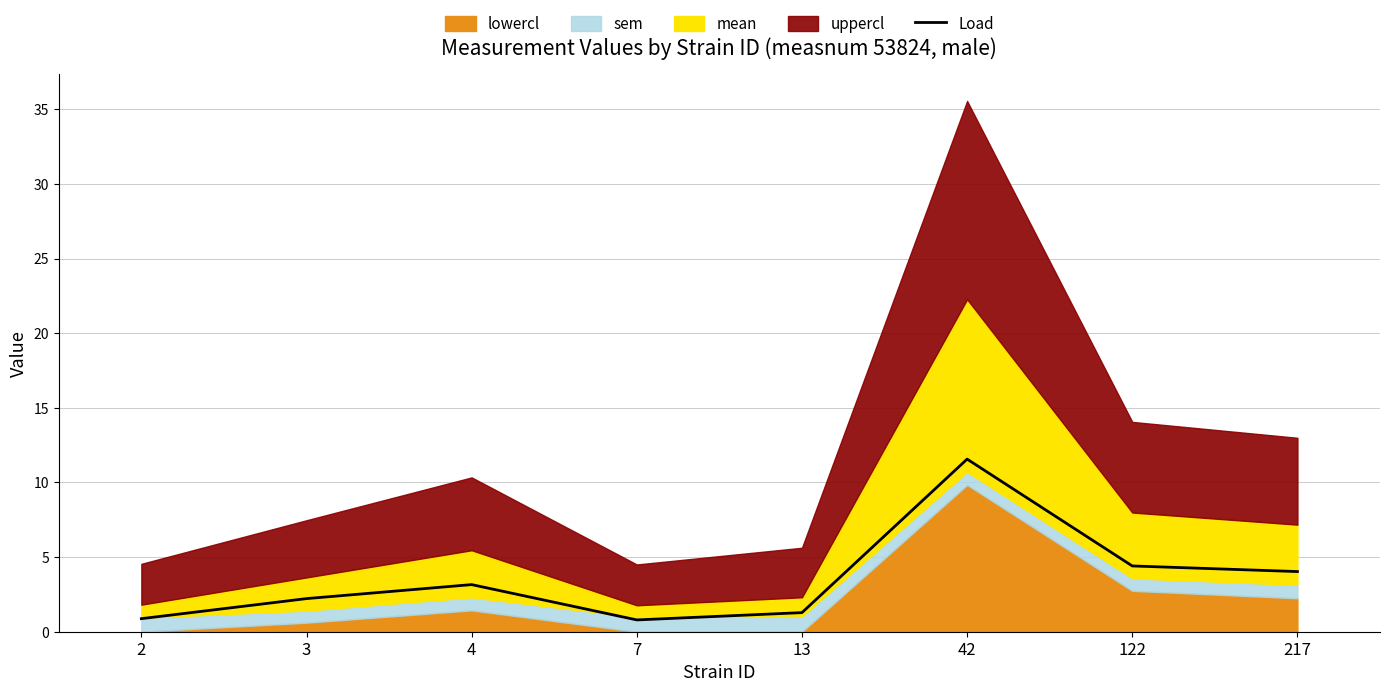

What is the lowest value of the Load series?

0.8